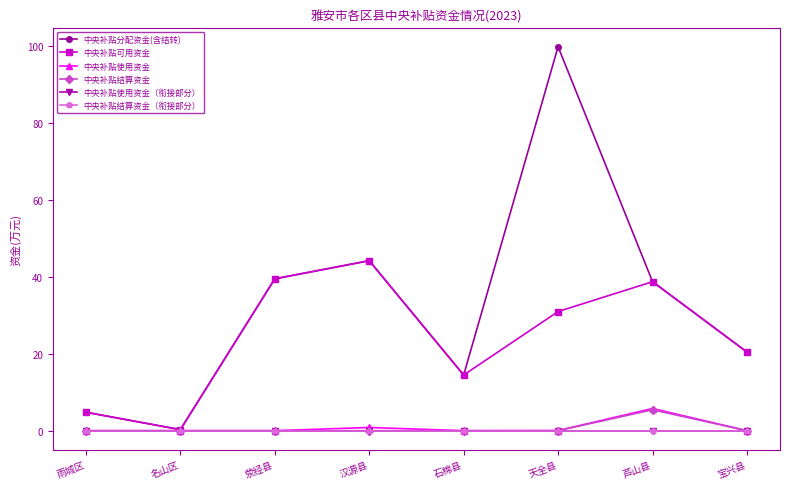

True or false: 中央补贴可用资金 and 中央补贴使用资金（衔接部分） cross at least once.

False